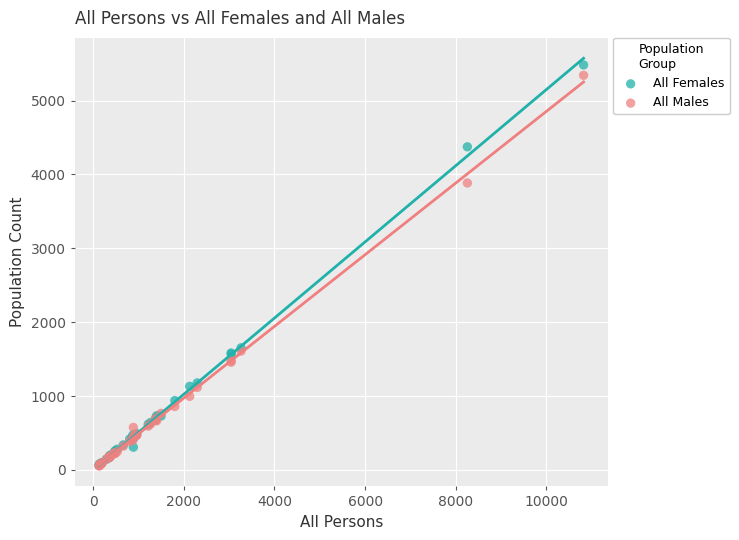

Which series has the largest Y range (max minus min)?

All Females